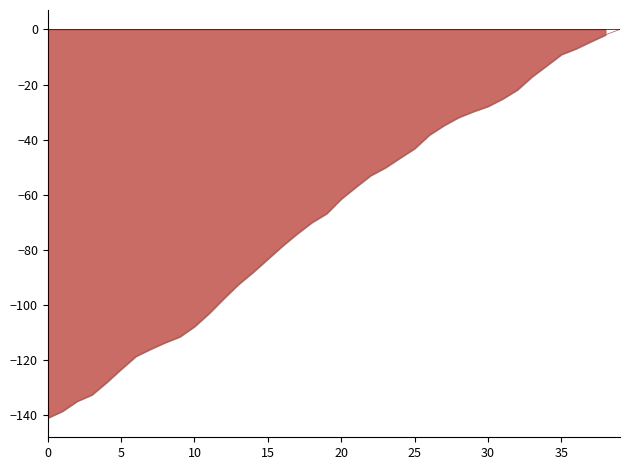

At which label does the data first exceed -61?

21